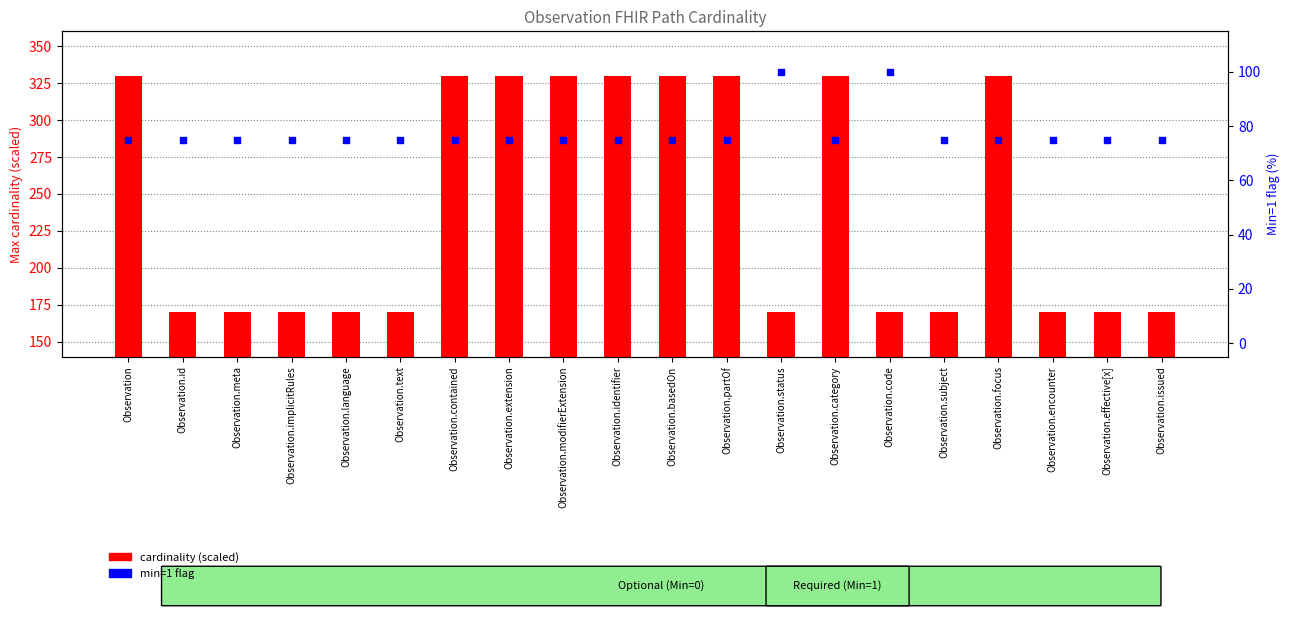

Which series has the largest total across all categories?

cardinality (scaled)